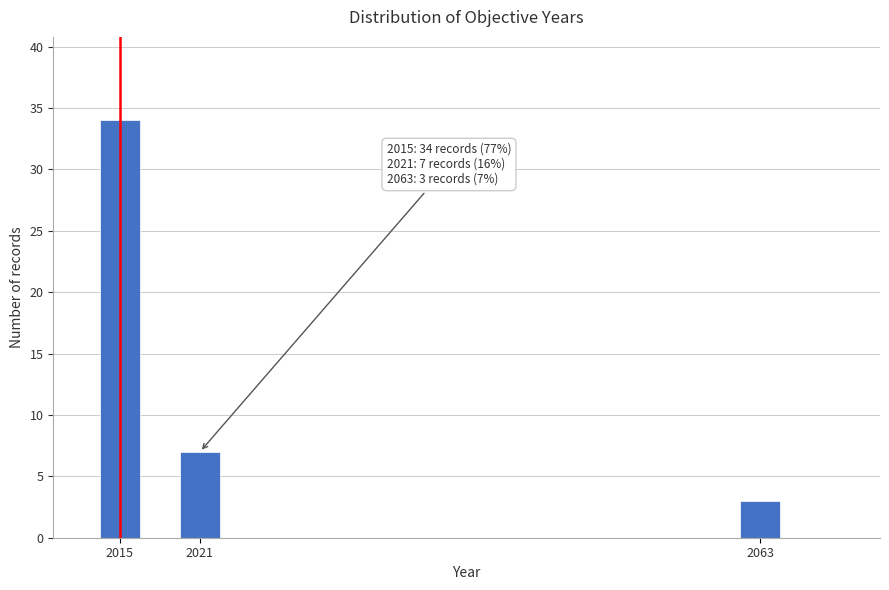

Reading left to right, what are all the values shown in this chart?

34	7	3